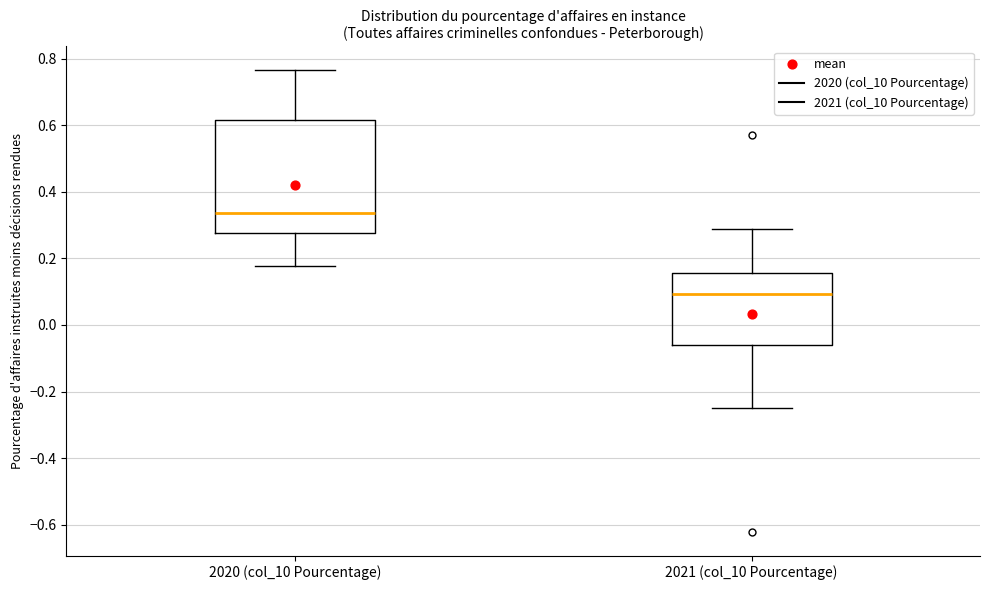

Reading left to right, transcribe this box plot: for each box, give where its median line is, the range the box spans, and where its two whiskers end, as read against the y-axis. The values are not printed on the chart, so give them approximately, as read against the axis.

2020 (col_10 Pourcentage): median 0.34, box 0.28 to 0.62, whiskers 0.18 to 0.76
2021 (col_10 Pourcentage): median 0.10, box -0.06 to 0.16, whiskers -0.24 to 0.28